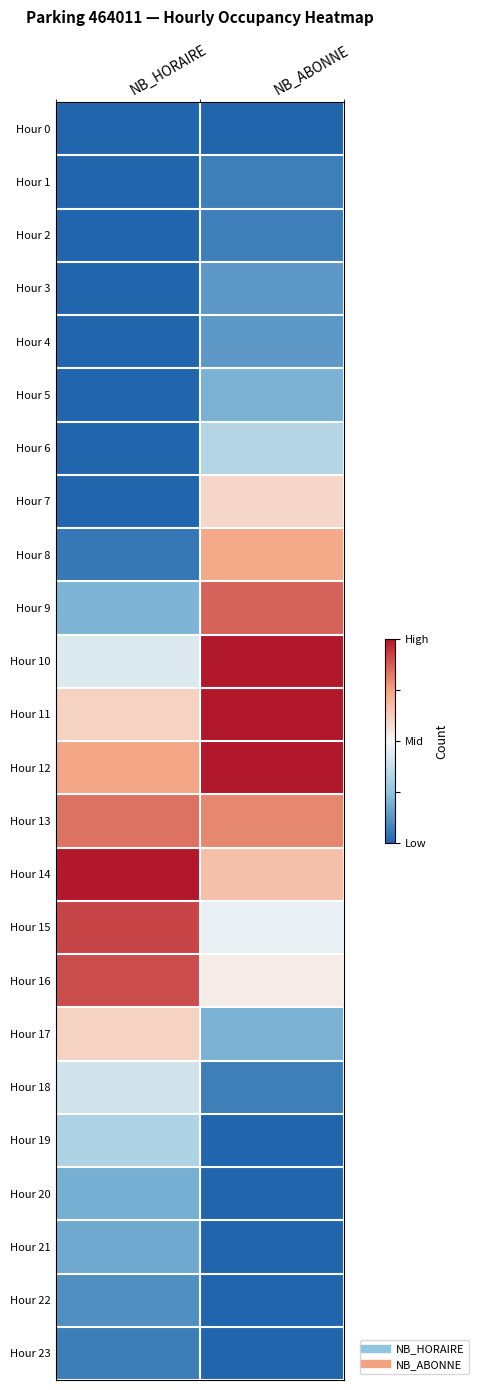

Which label corresponds to the largest value in the chart?

NB_ABONNE